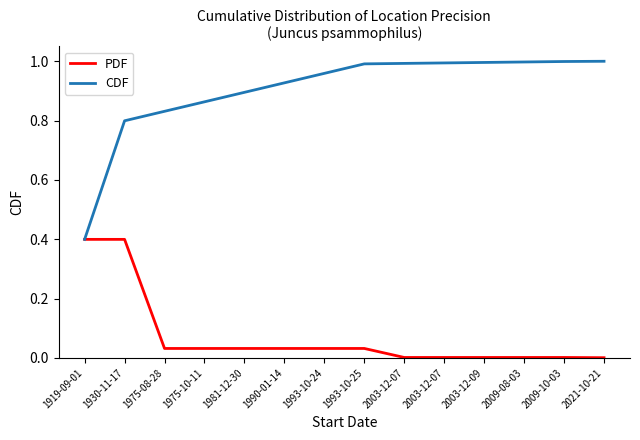

Is it true that CDF equals 1.5 at 1990-01-14?

False